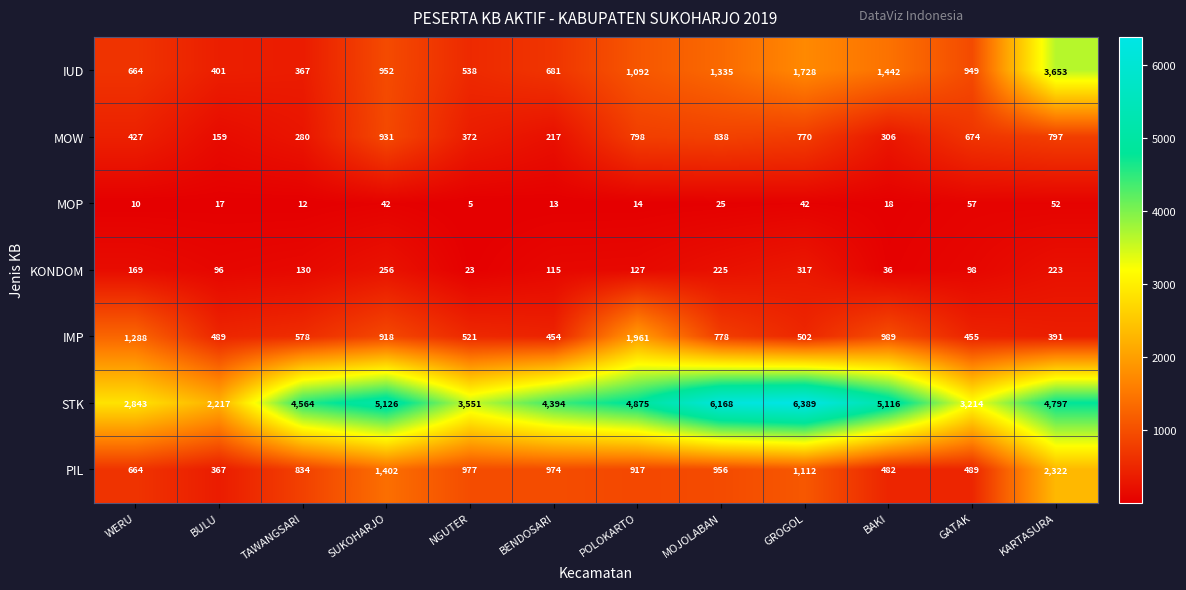

The MOW series shows 385 at KARTASURA. True or false?

False